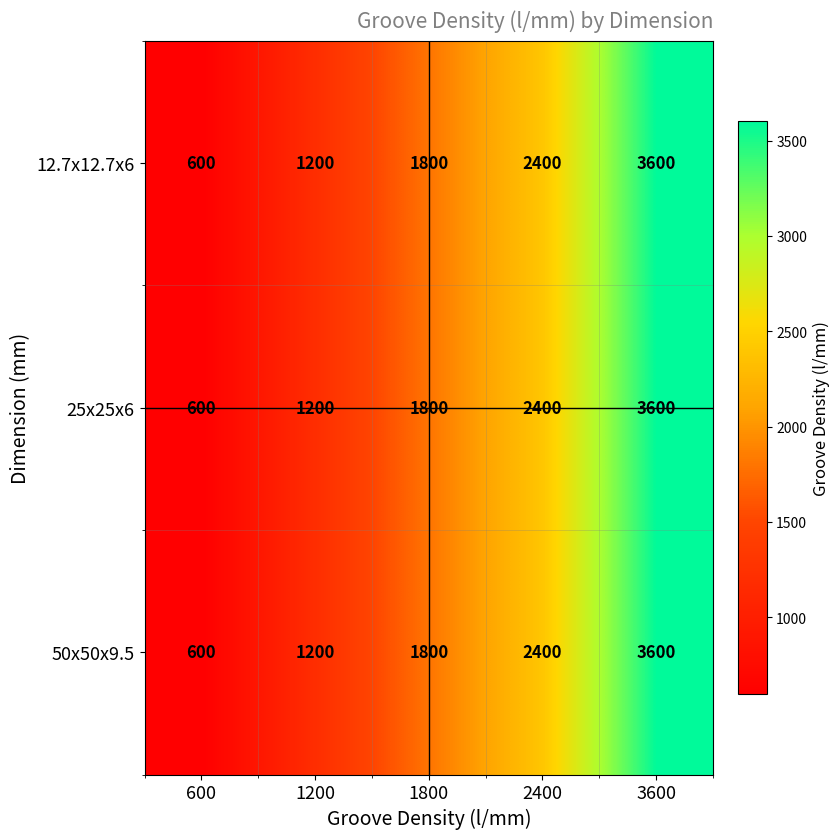

What is the sum of the 25x25x6 values at 3600 and 600?

4200